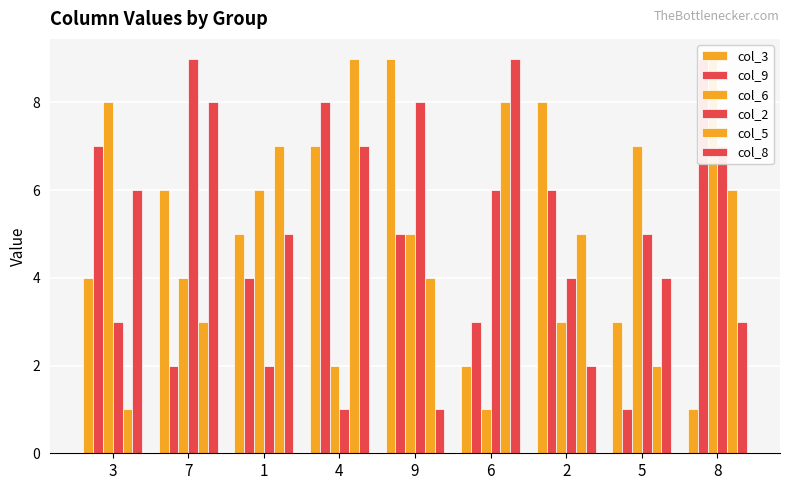

How many bars are there in each group?

6